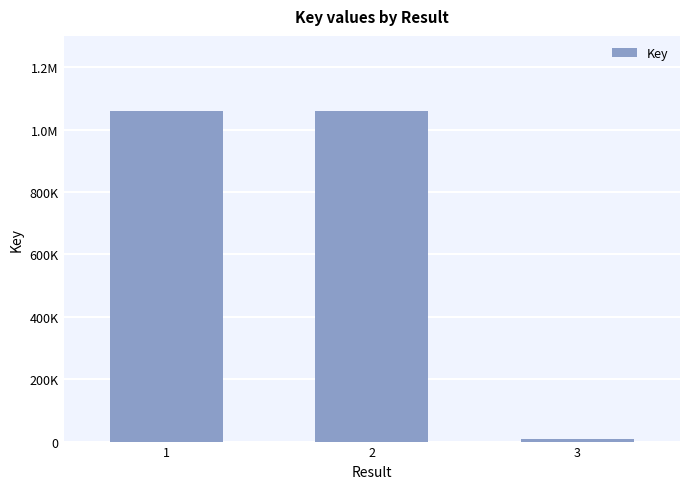

Are the bars horizontal?

No